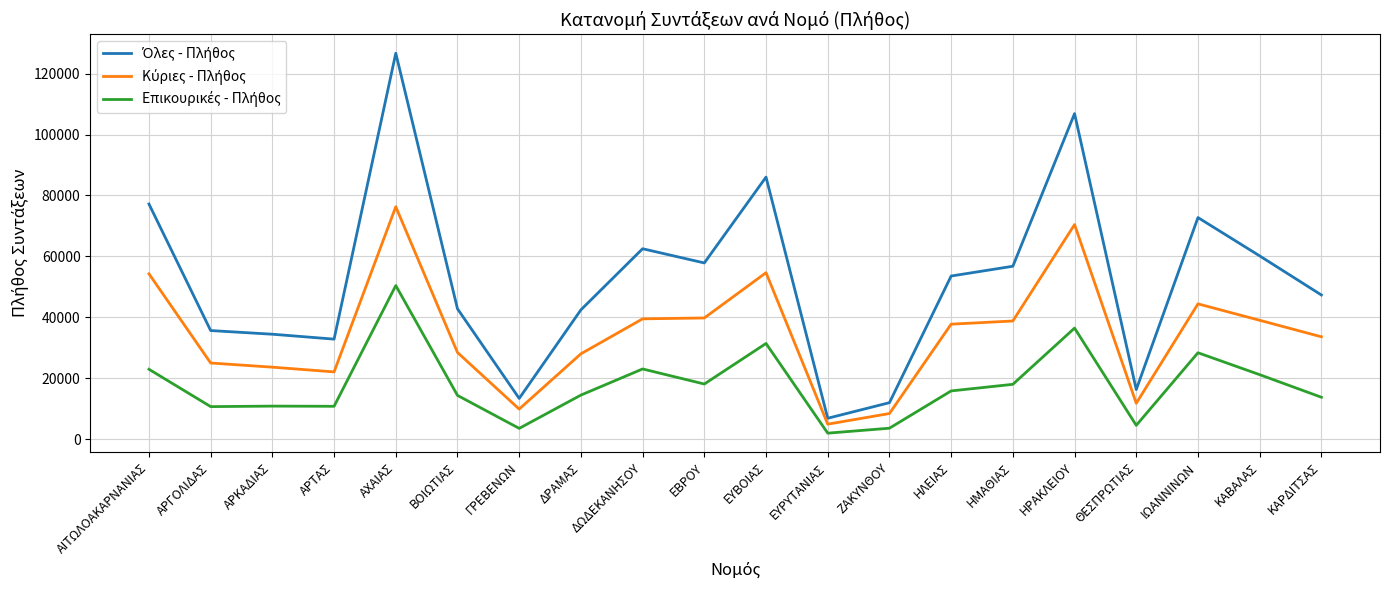

At how many categories does at least one series exceed 19048?

16